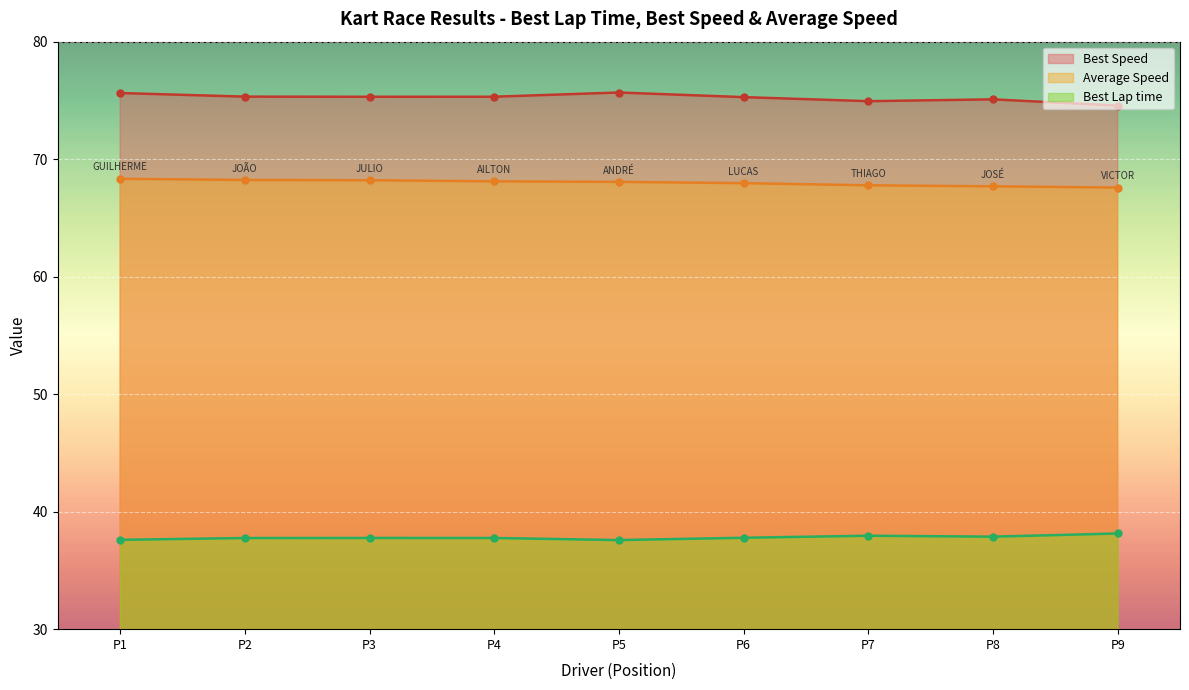

The value of Average Speed at P1 is 68.3. True or false?

True